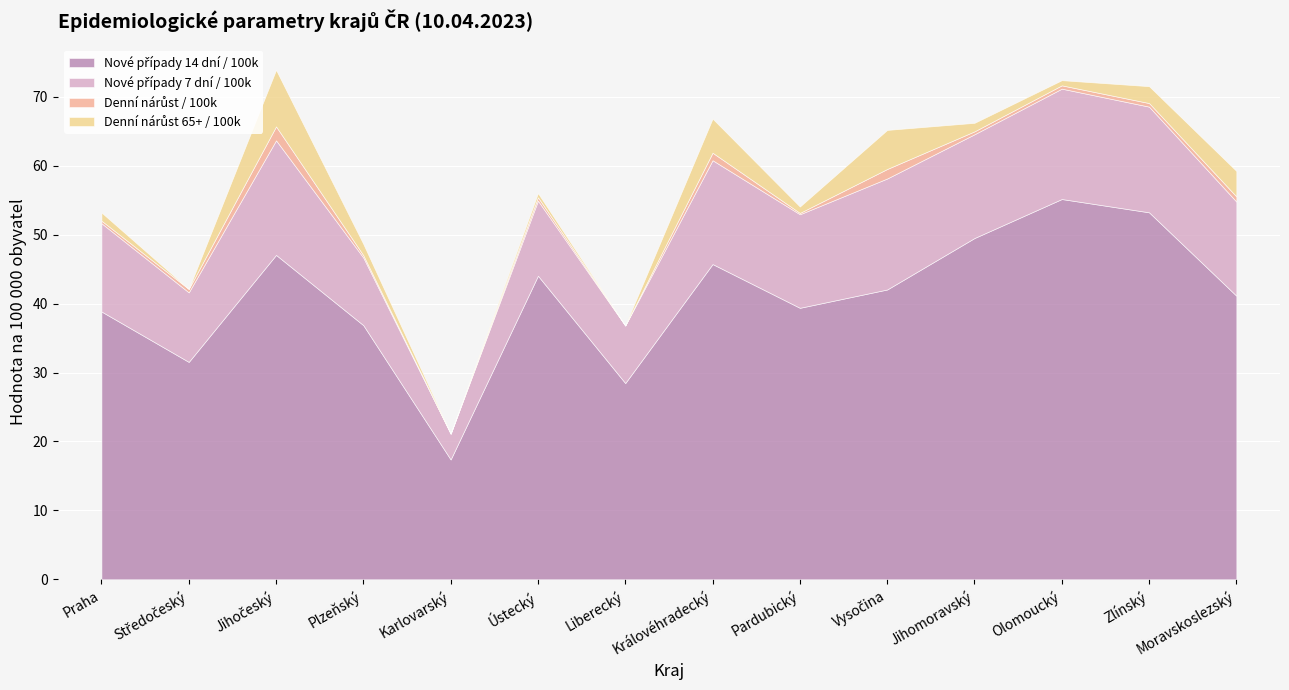

What is the lowest value of the Nové případy 14 dní / 100k series?

17.4